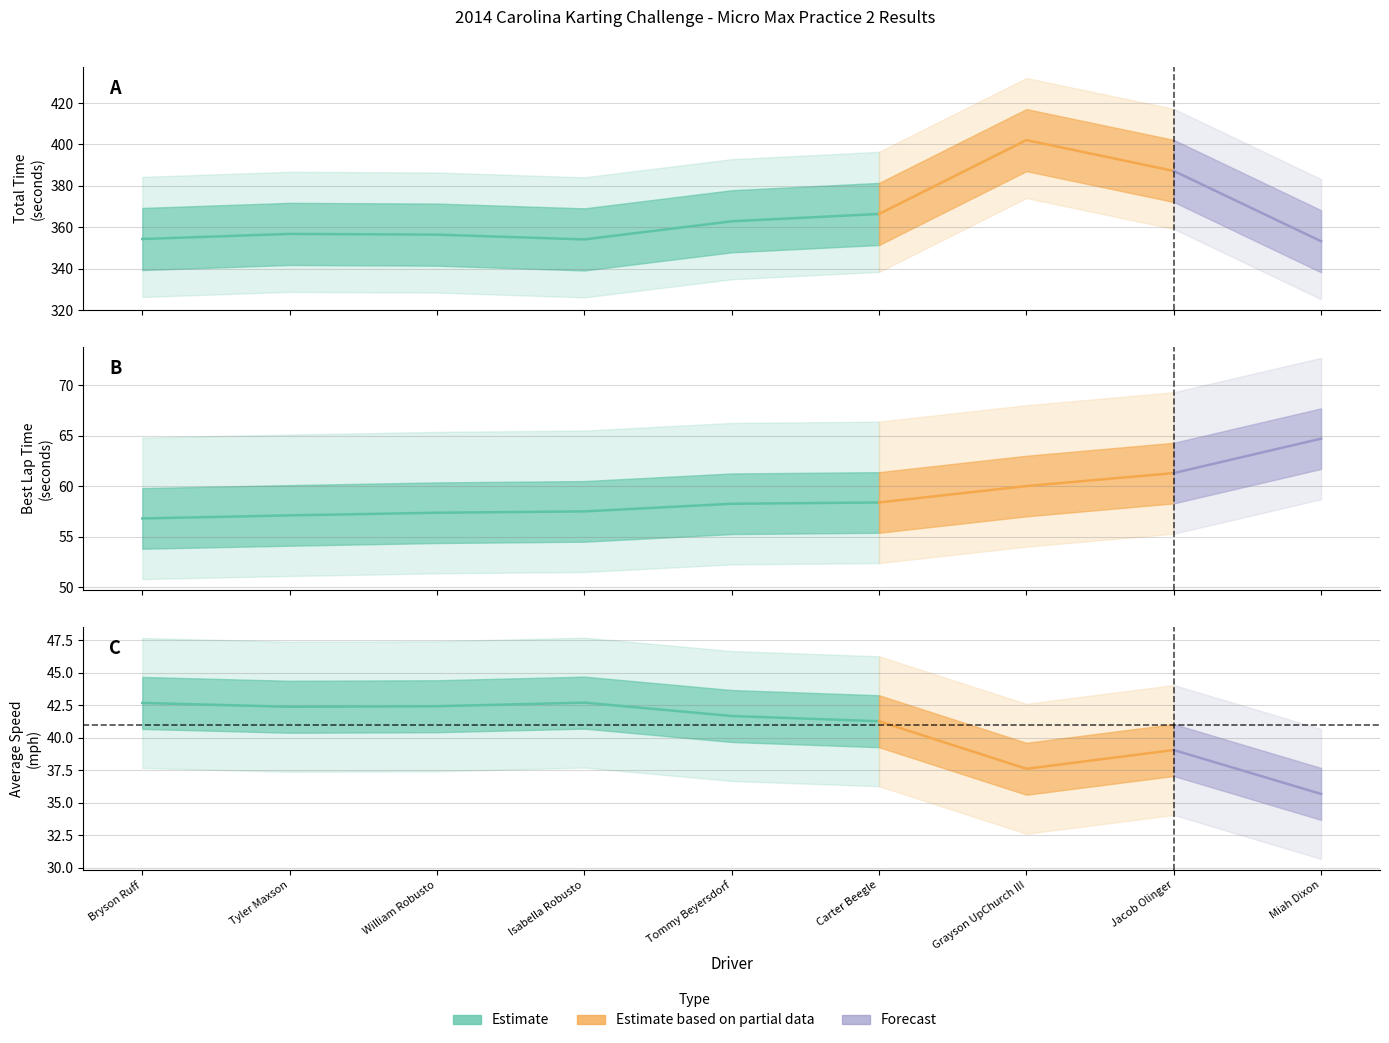

Does the chart have visible grid lines?

Yes